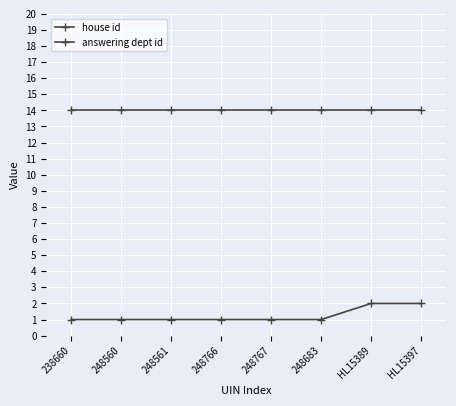

Is this an area chart (filled region under the line)?

No